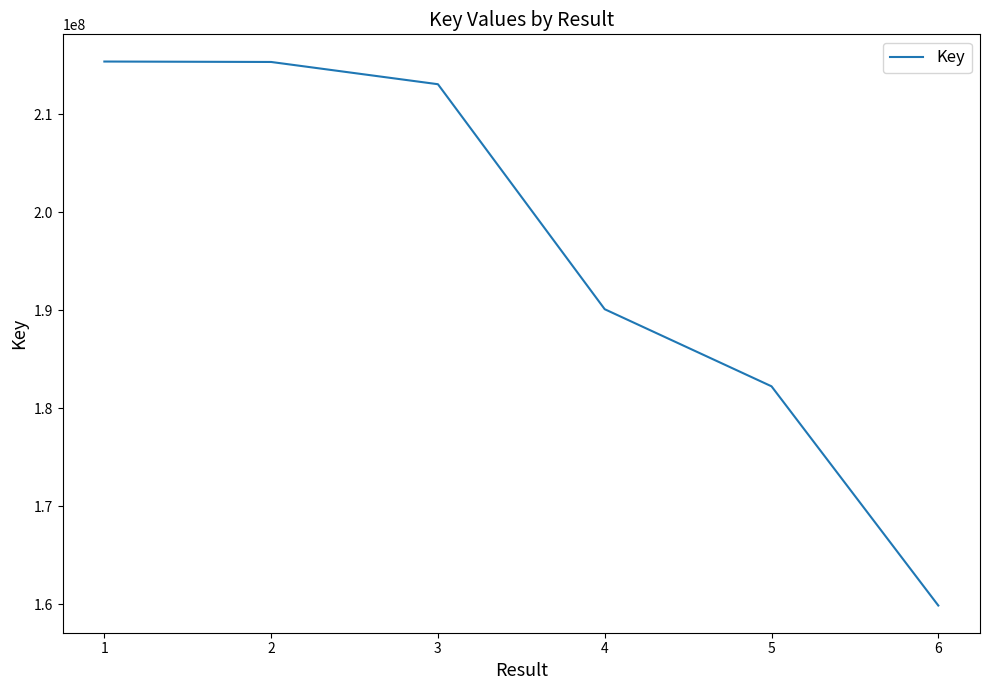

What is the change in value from 2 to 6?

-55465469